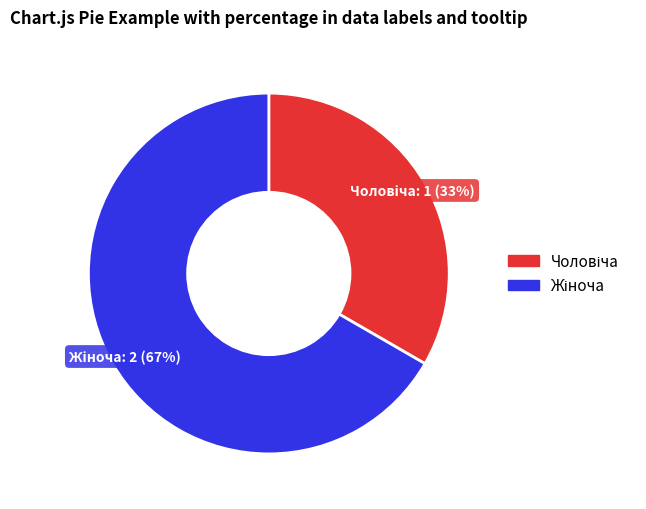

To the nearest percent, what is the average slice percentage?

50%